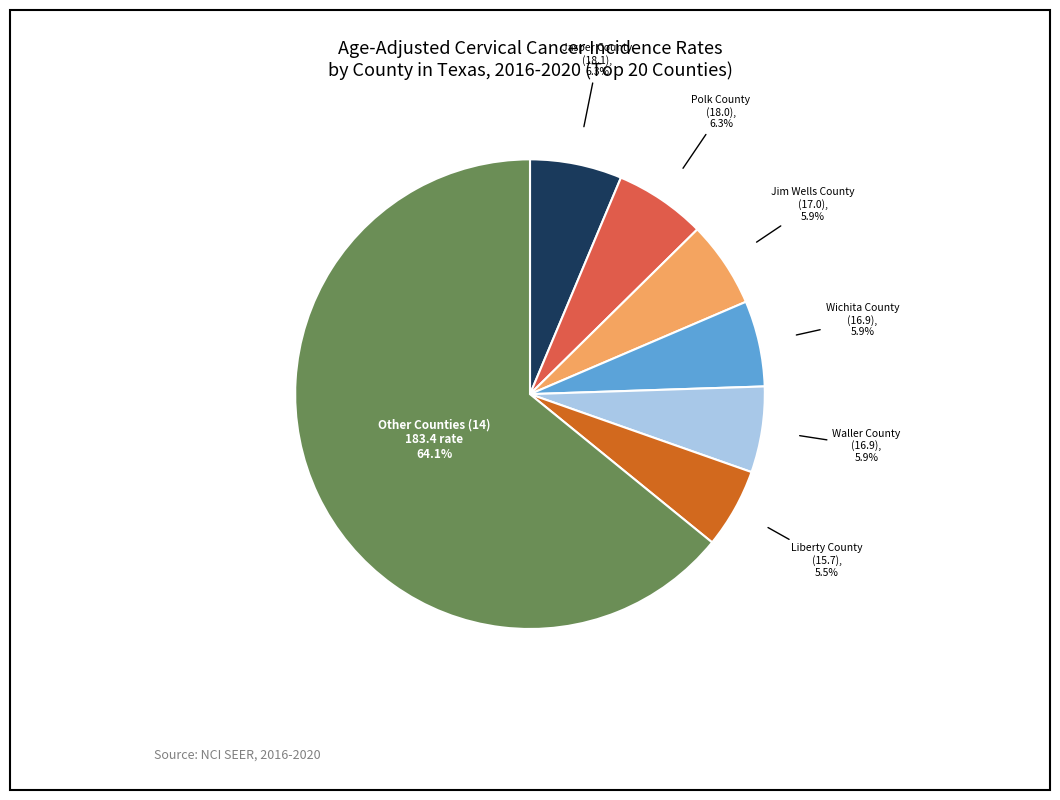

Between Other Counties (14) and Liberty County, which is larger?

Other Counties (14)